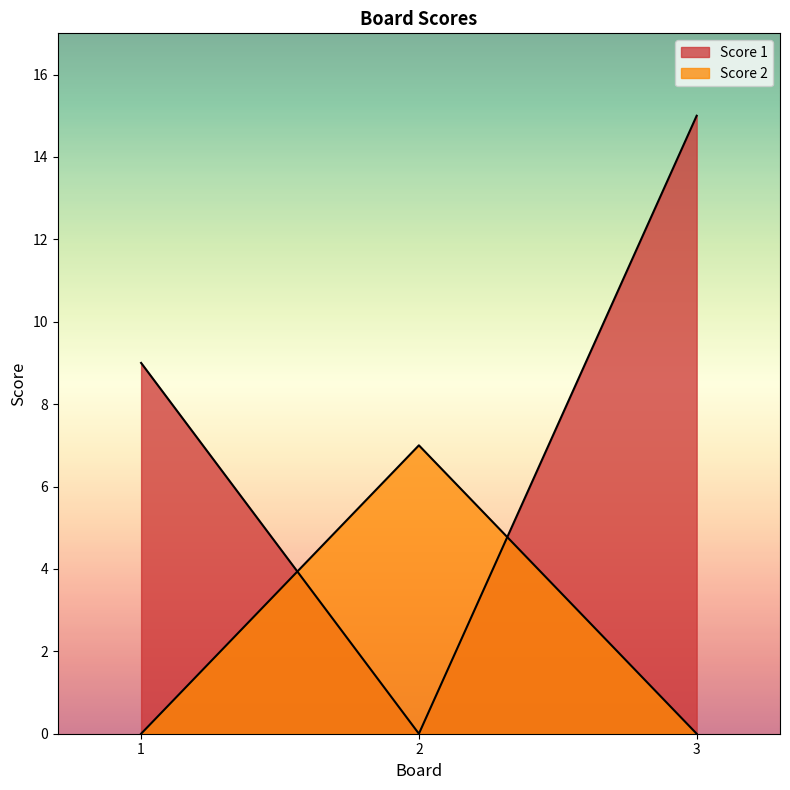

What are all the series names shown in the legend?

Score 1, Score 2